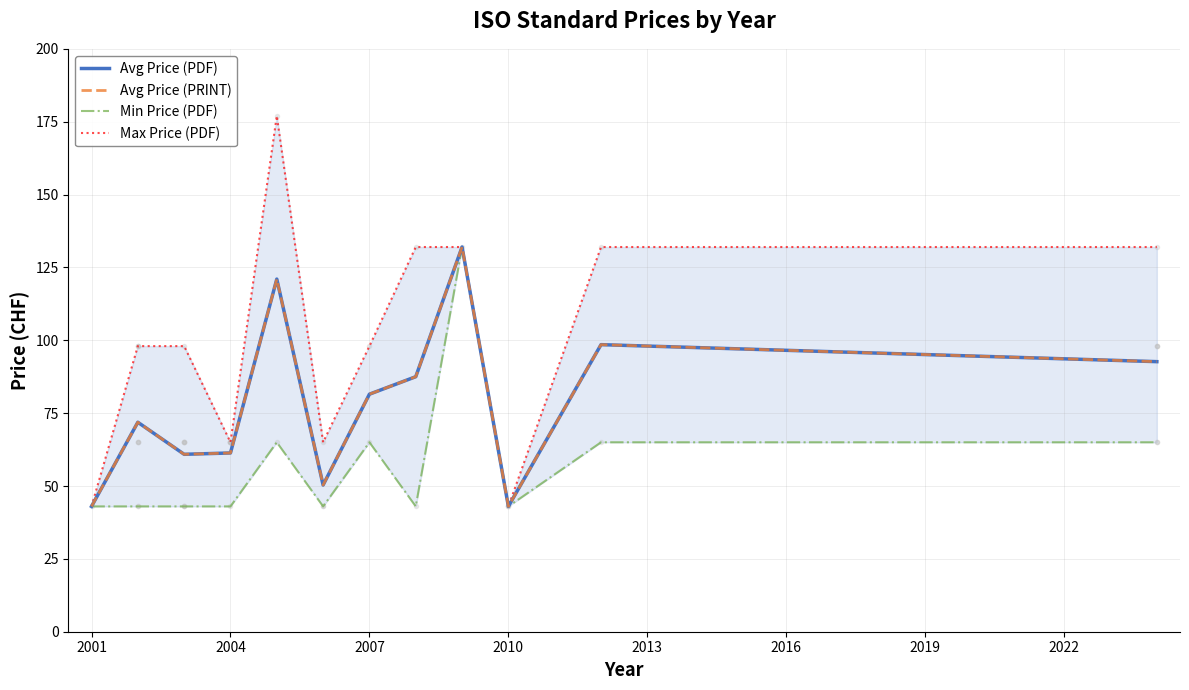

How many lines are shown in the chart?

4